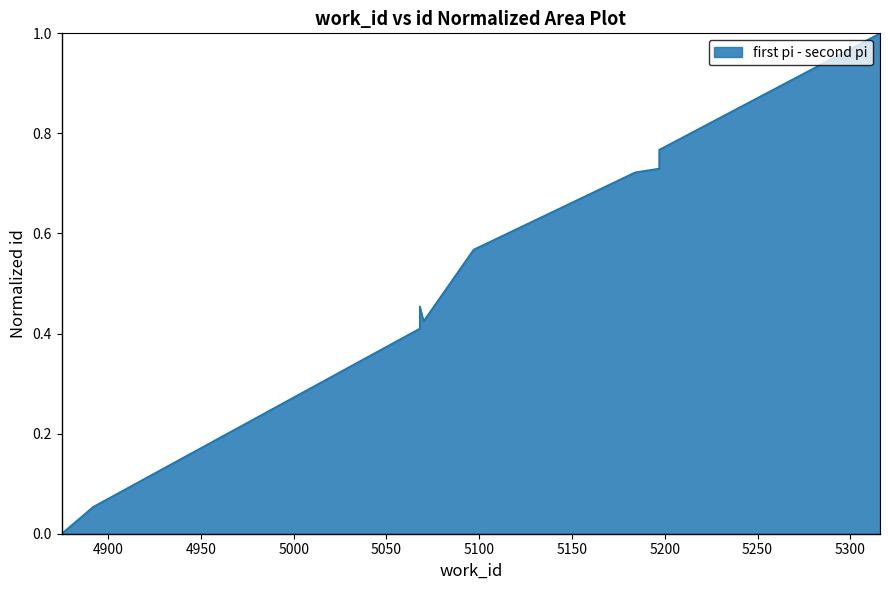

What is the value of the 7th point from the left?

0.7